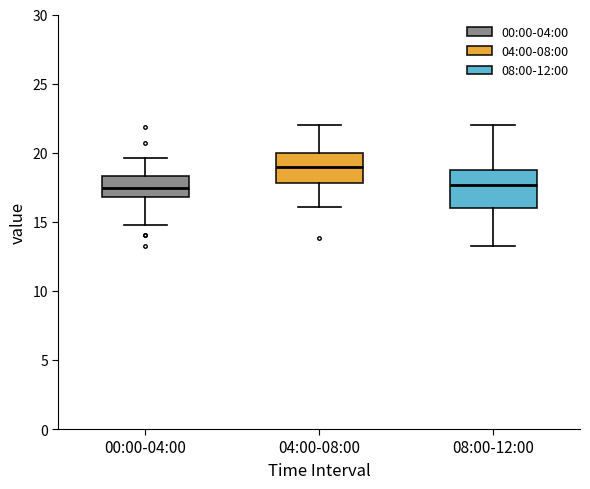

Reading left to right, transcribe this box plot: for each box, give where its median line is, the range the box spans, and where its two whiskers end, as read against the y-axis. The values are not printed on the chart, so give them approximately, as read against the axis.

00:00-04:00: median 17.5, box 17.0 to 18.5, whiskers 14.5 to 19.5
04:00-08:00: median 19.0, box 18.0 to 20.0, whiskers 16.0 to 22.0
08:00-12:00: median 17.5, box 16.0 to 18.5, whiskers 13.5 to 22.0